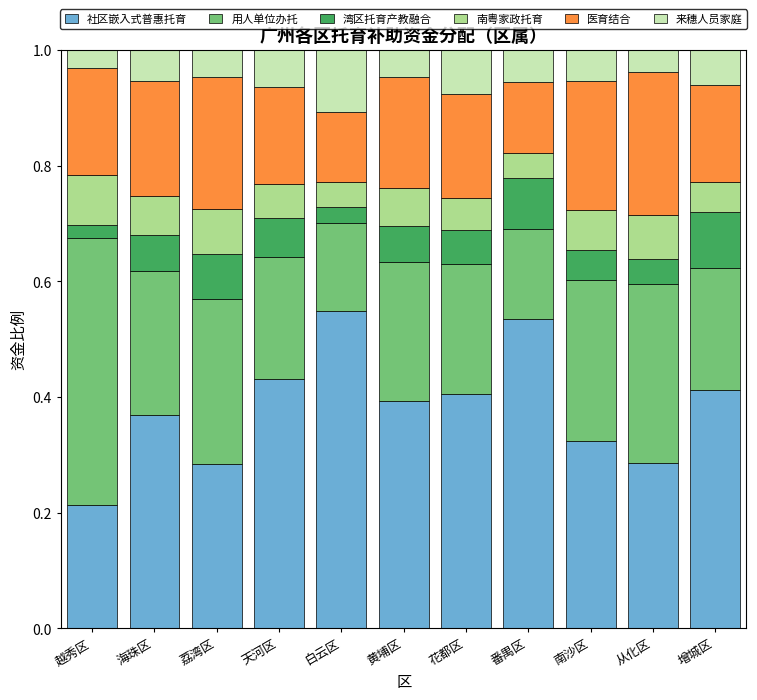

What is the sum of all 社区嵌入式普惠托育 values?

4.2